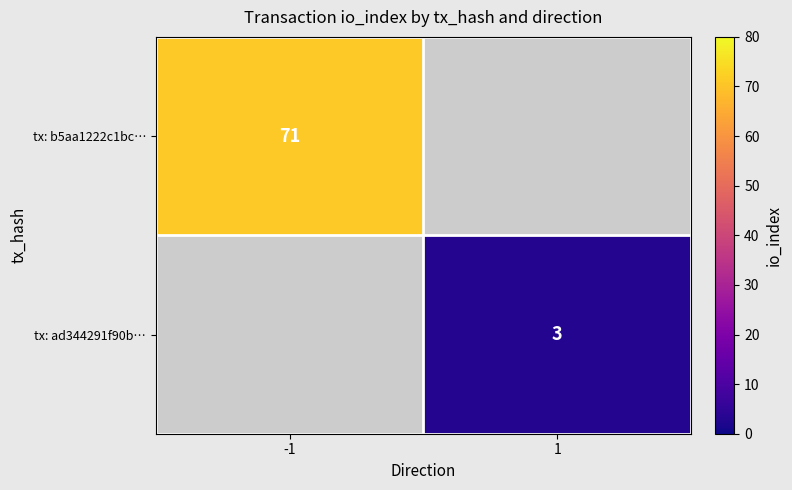

Which label corresponds to the largest value in the chart?

-1